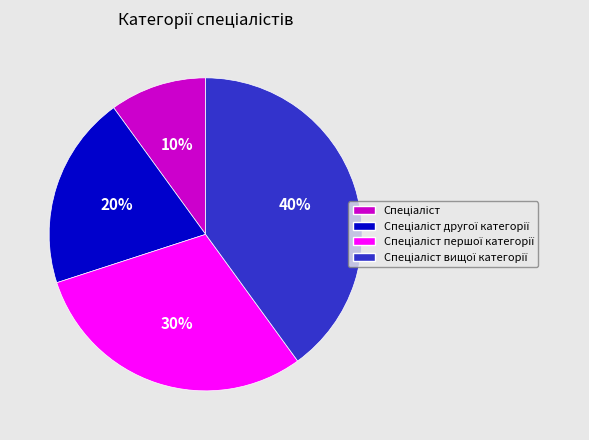

To the nearest percent, what is the average slice percentage?

25%